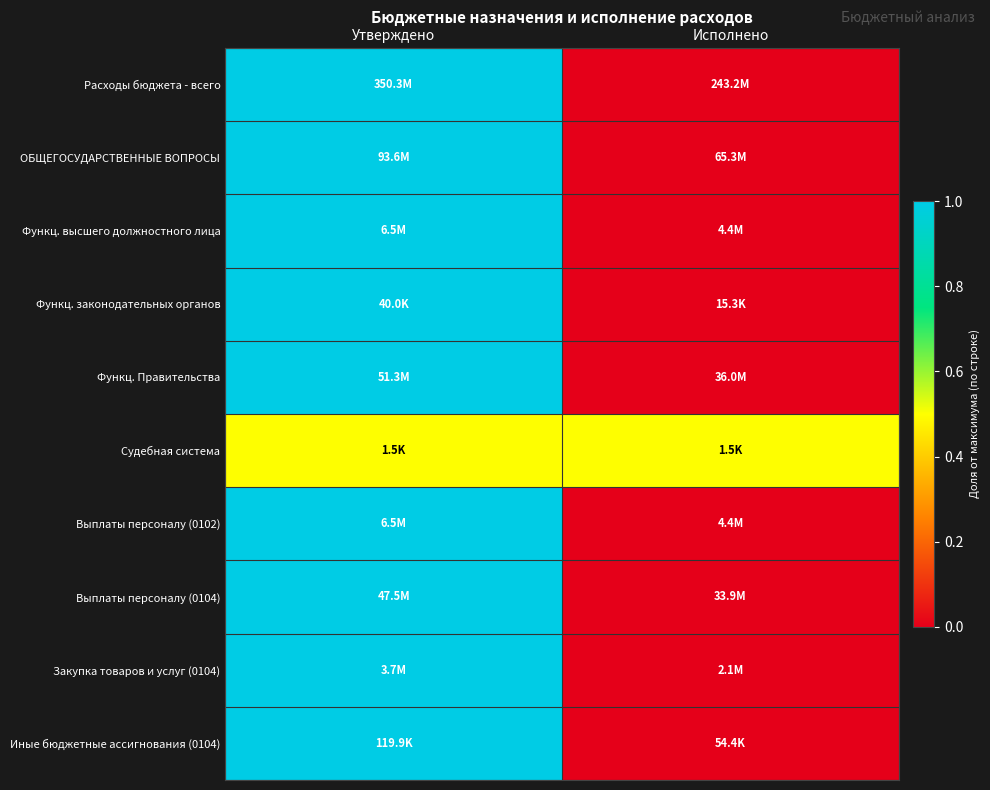

How many series are shown in this chart?

10